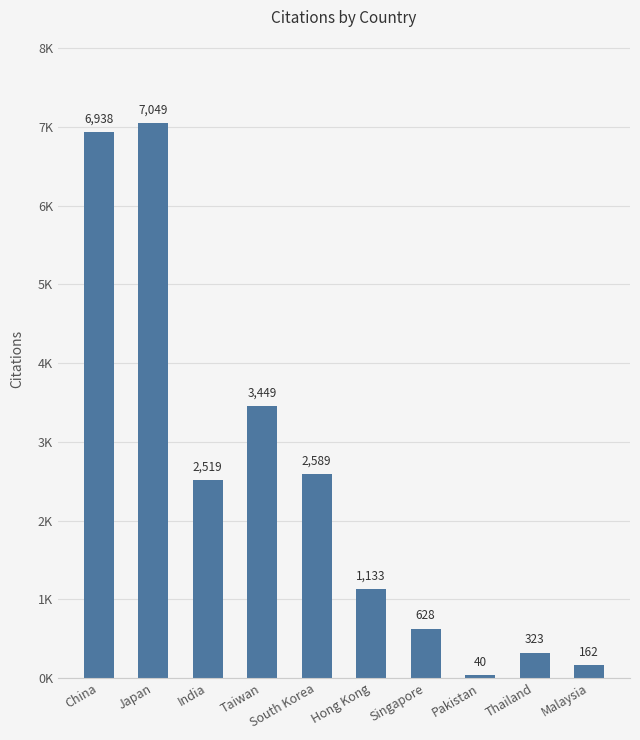

What is the smallest value displayed?

40